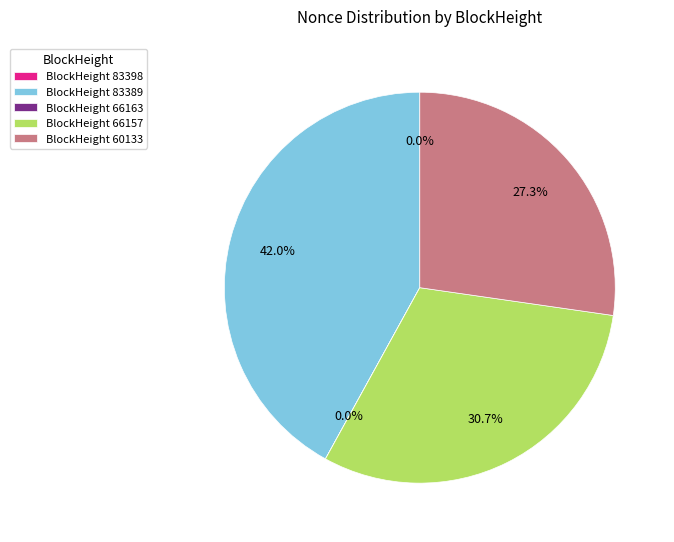

Which slice is the largest?

BlockHeight 83389